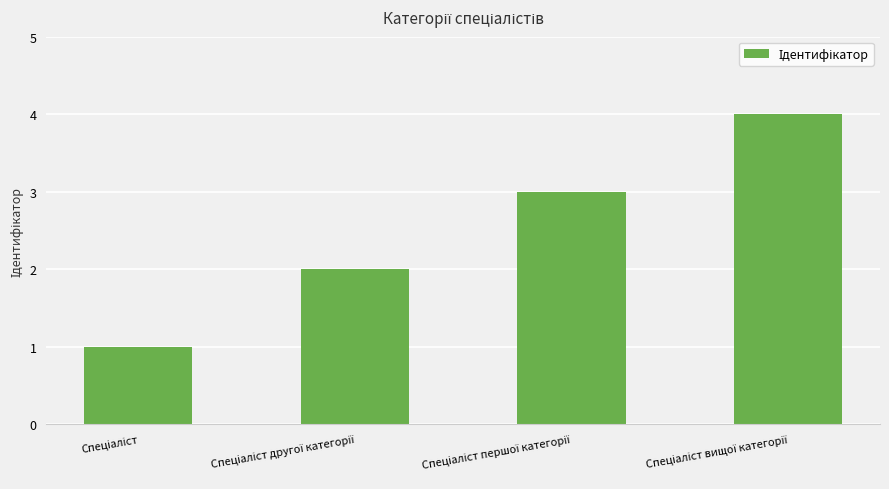

What is the sum of all values?

10